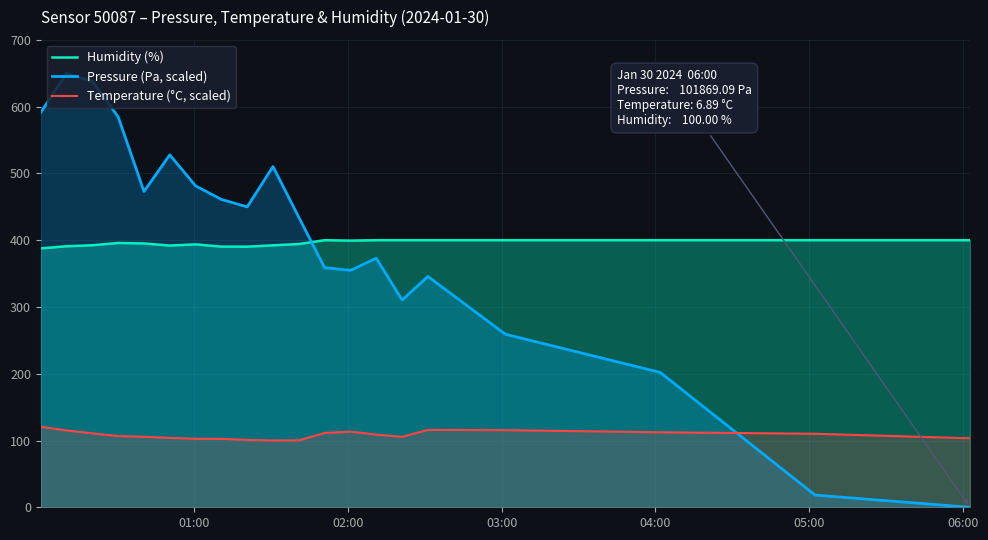

Which series has the largest range (max minus min)?

Pressure (Pa, scaled)